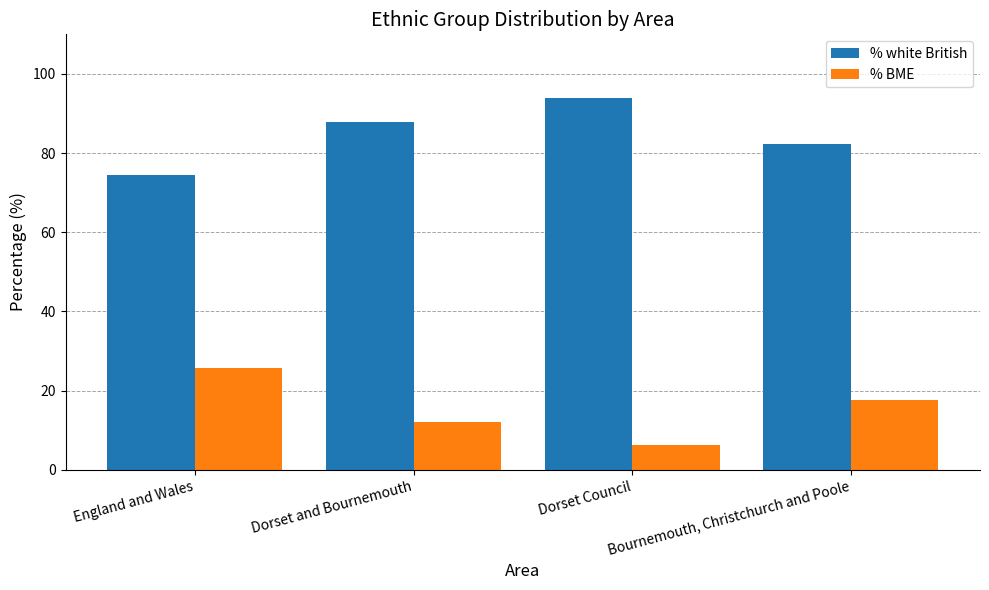

Is the value of % white British at Dorset Council greater than the value of % BME at Dorset Council?

Yes